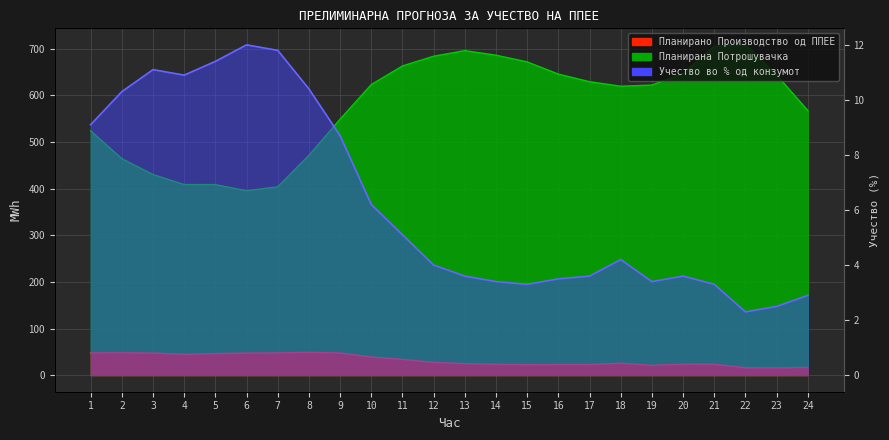

What is the change in value from 4 to 5?

+0.5